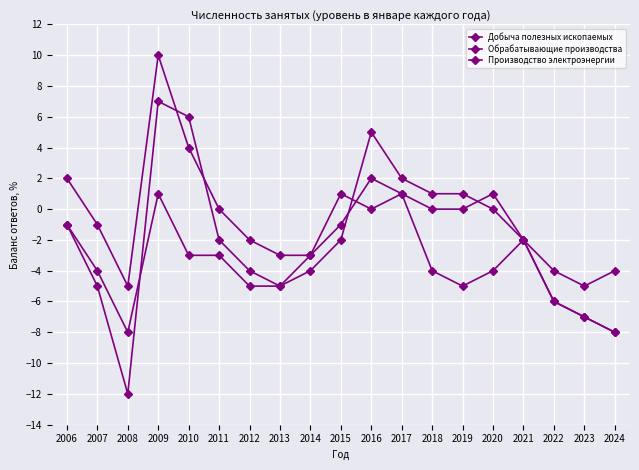

How many series are shown in this chart?

3